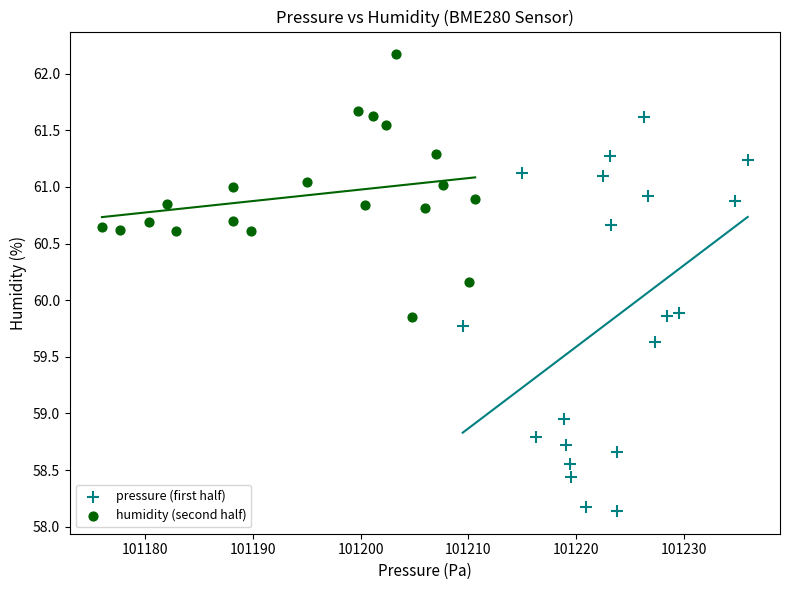

Which series has the widest spread of Y values?

pressure (first half)